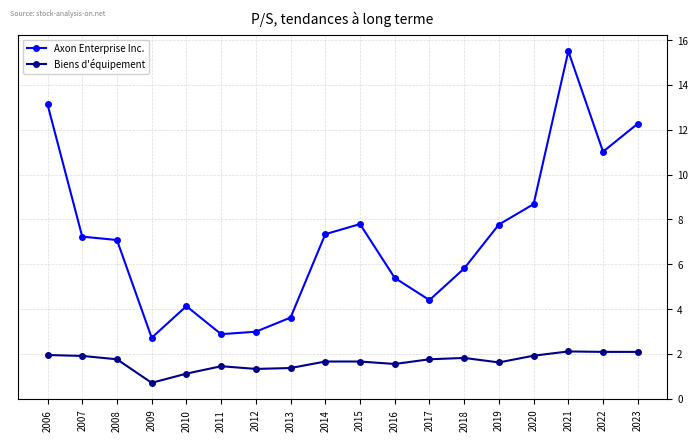

True or false: Axon Enterprise Inc. and Biens d'équipement cross at least once.

False